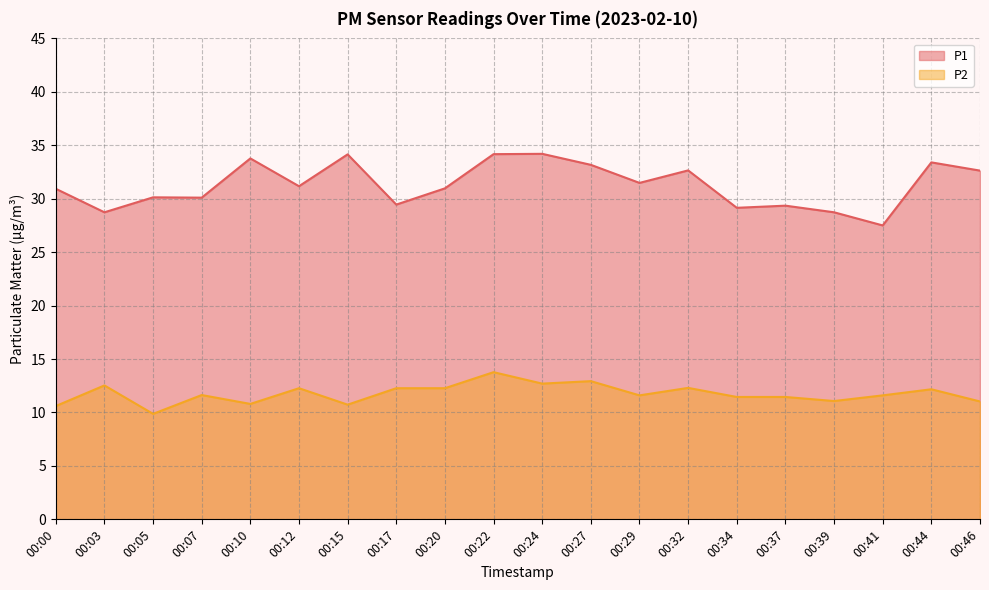

Count the number of data series in this chart.

2